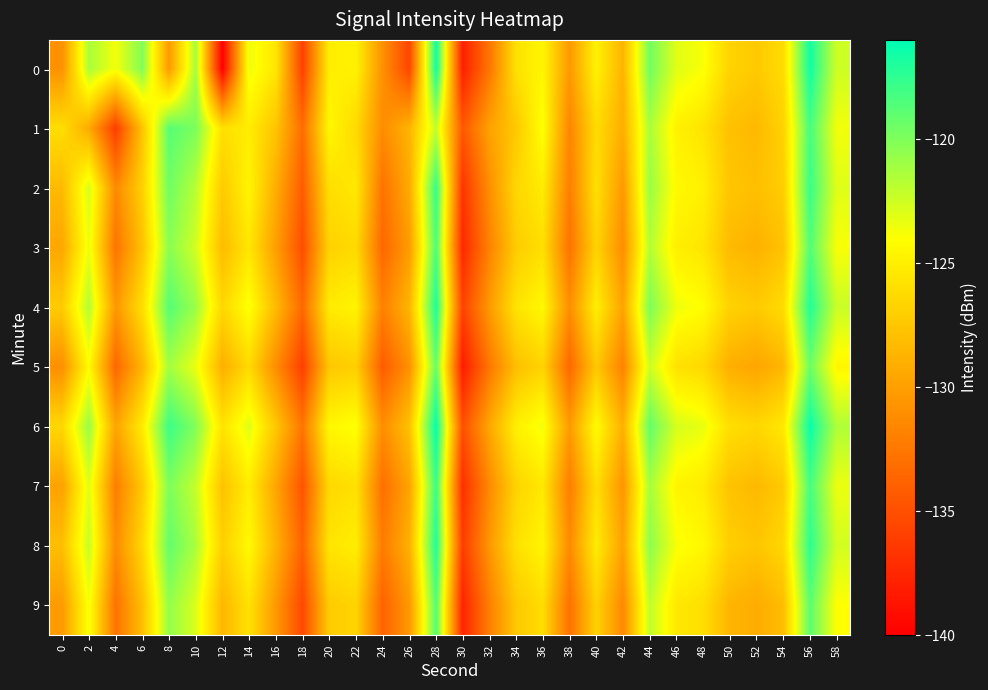

Which has a higher value, 20 or 8?

20